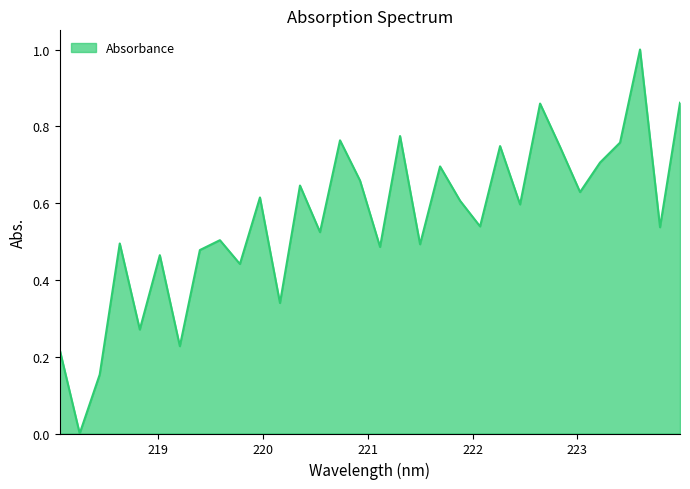

What is the maximum value shown in the chart?

1.0